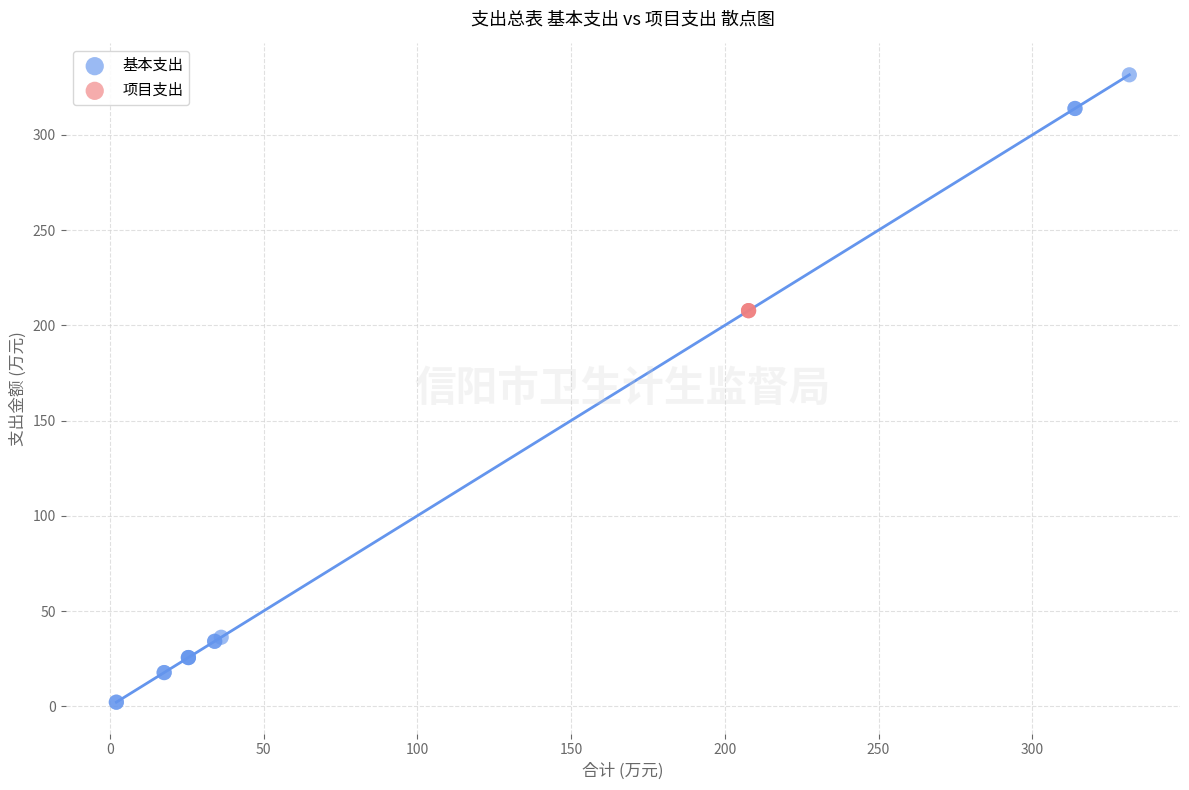

Which series reaches the minimum Y coordinate?

基本支出